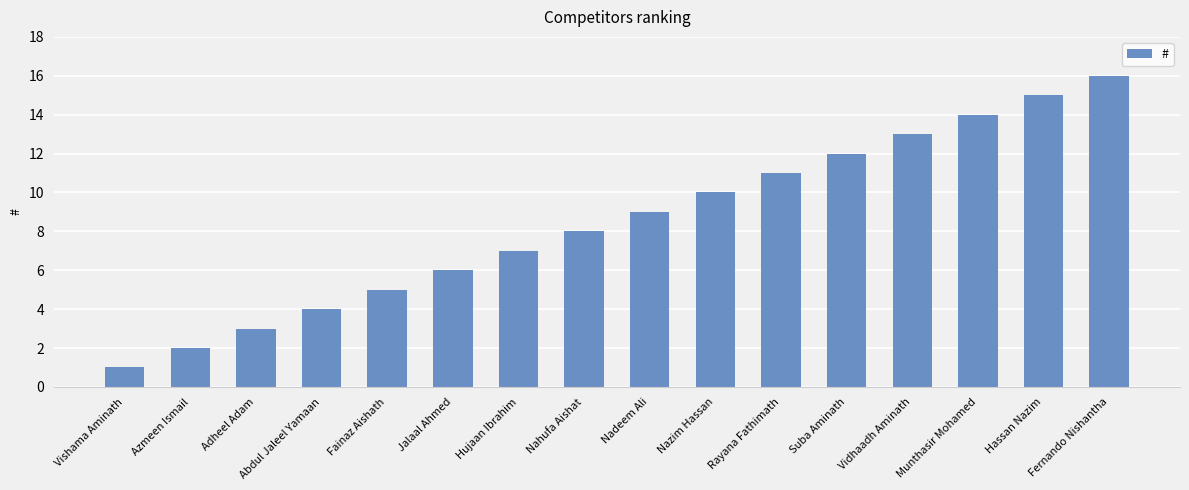

What is the change in value from Vidhaadh Aminath to Hassan Nazim?

+2